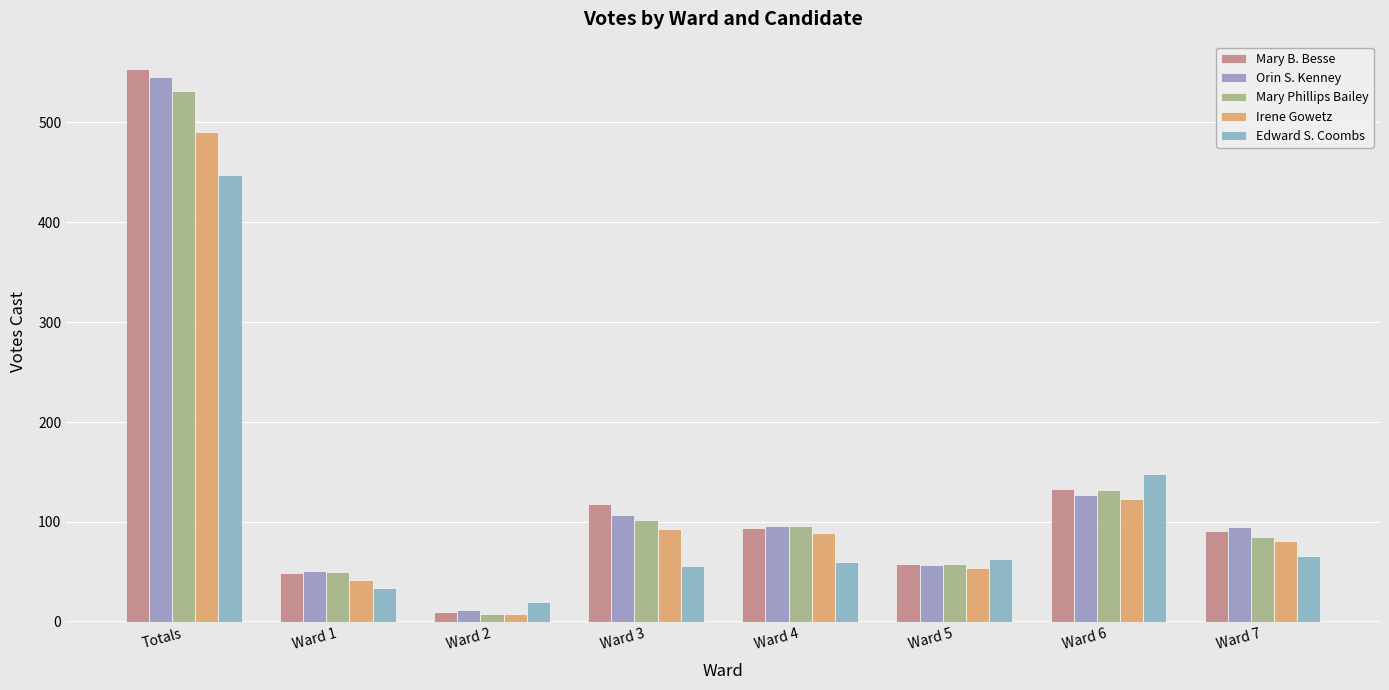

Does the chart contain stacked bars?

No